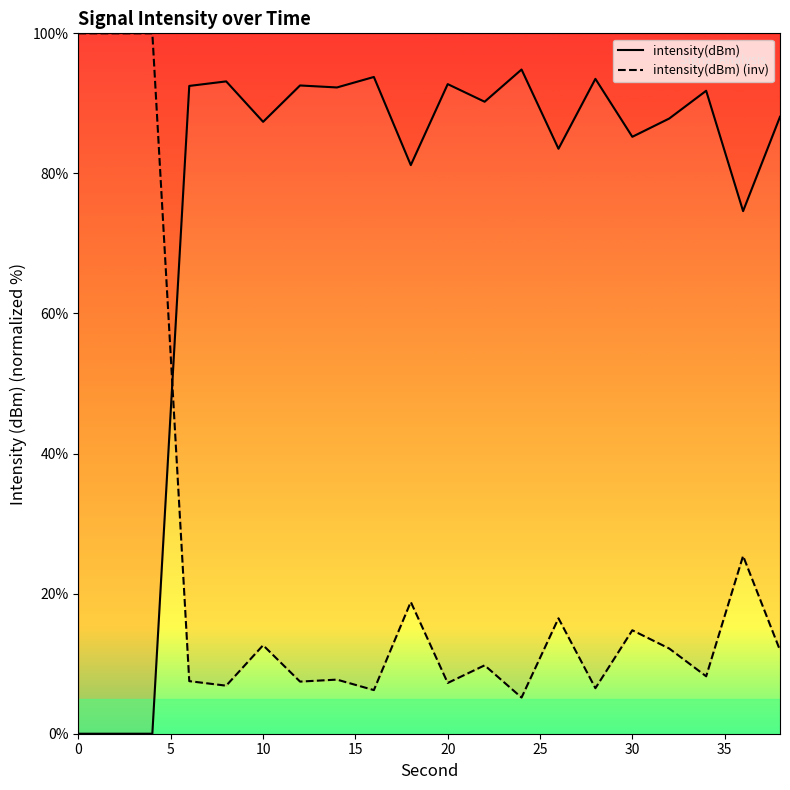

Which series has the largest total across all categories?

intensity(dBm)